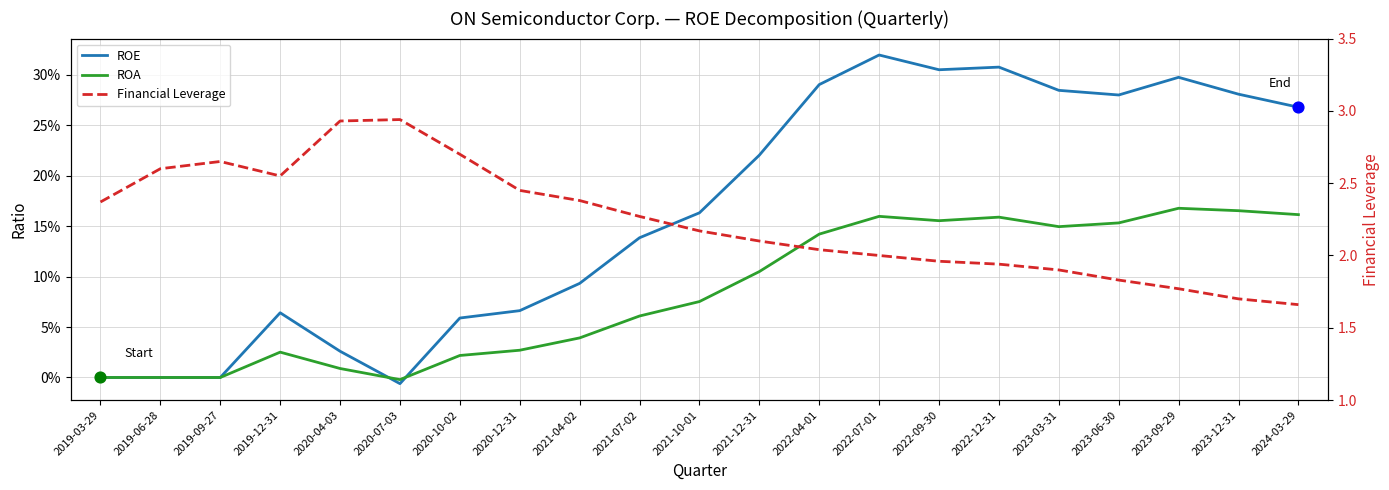

Is the value of ROE at 2022-07-01 greater than the value of ROA at 2019-09-27?

Yes